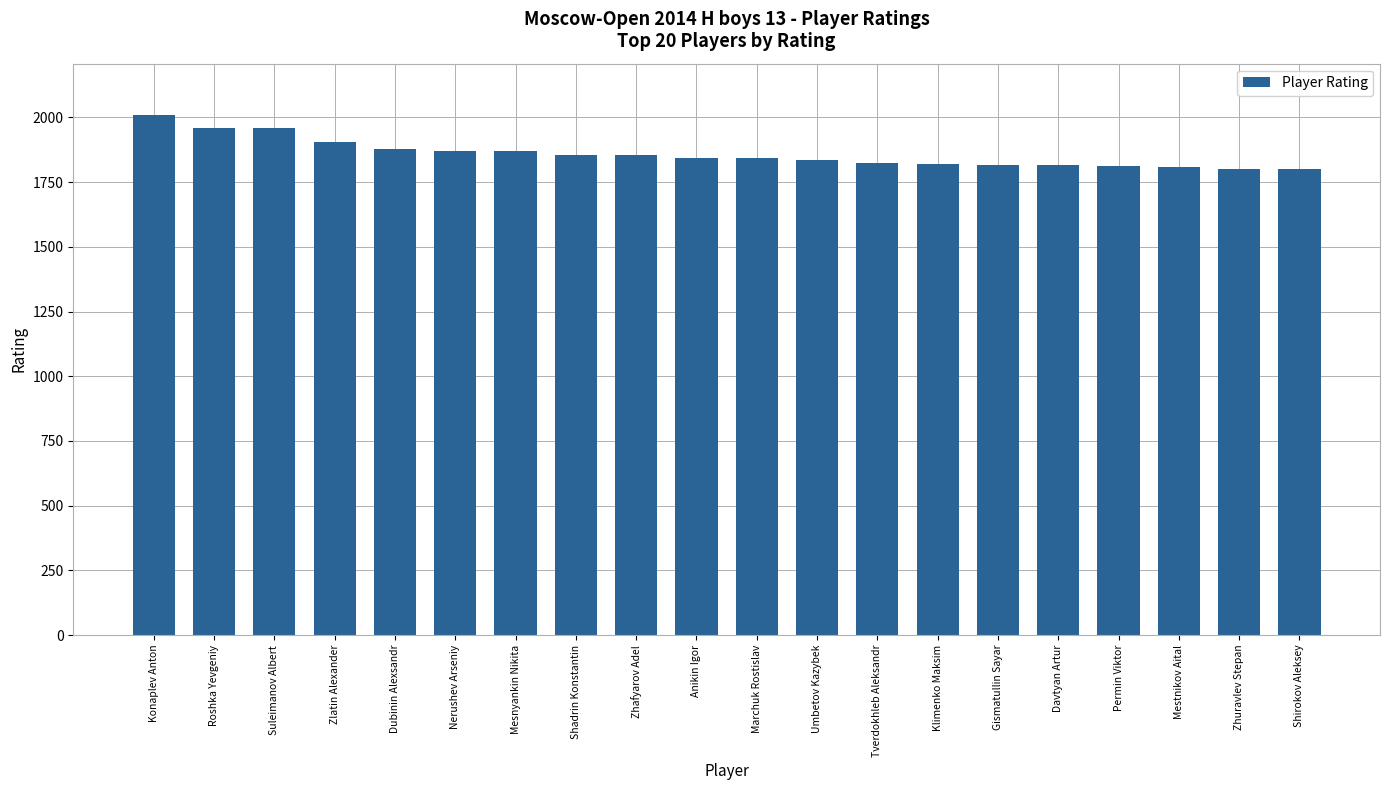

What is the sum of all values?

37193